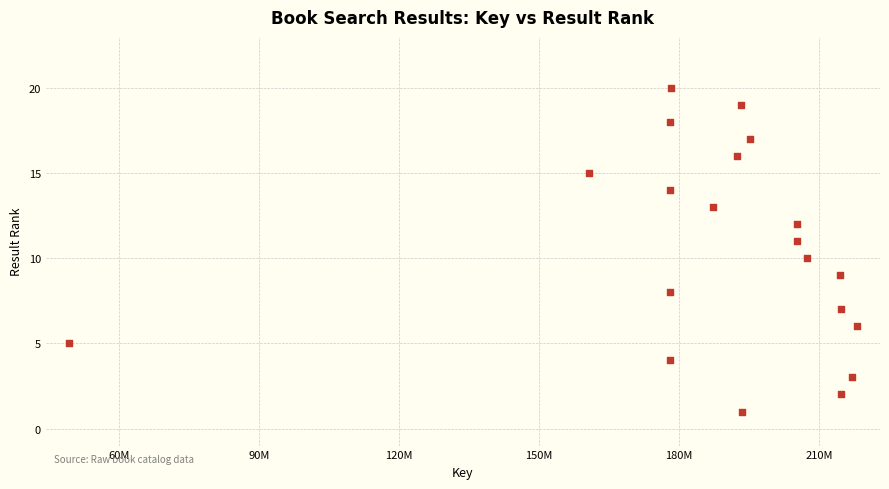

What is the range of Y values (max minus min)?

19